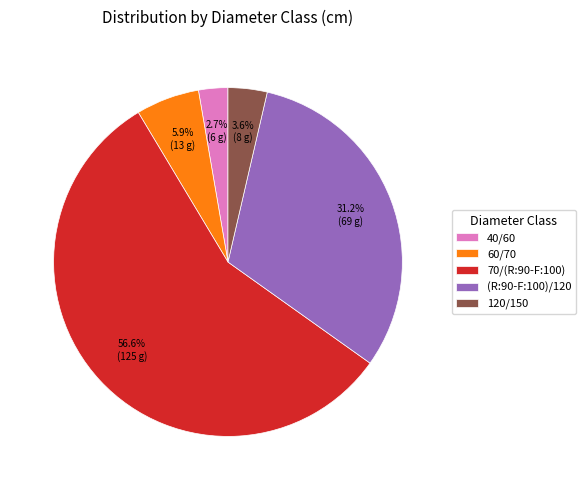

To the nearest percent, what is the difference between the (R:90-F:100)/120 and 120/150 slice percentages?

28%